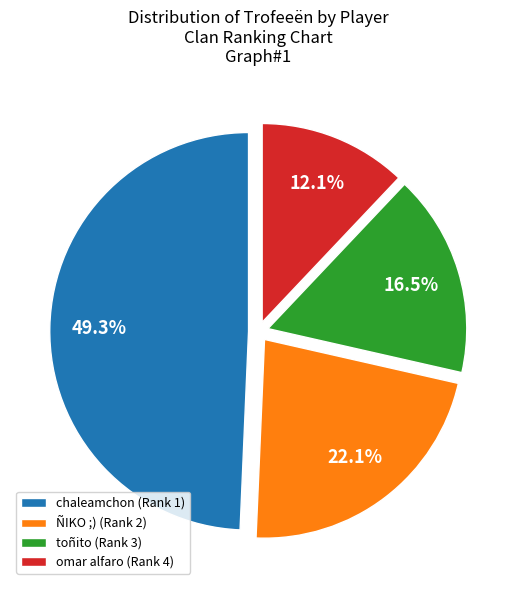

To the nearest percent, what is the difference between the largest and smallest slice percentages?

37%